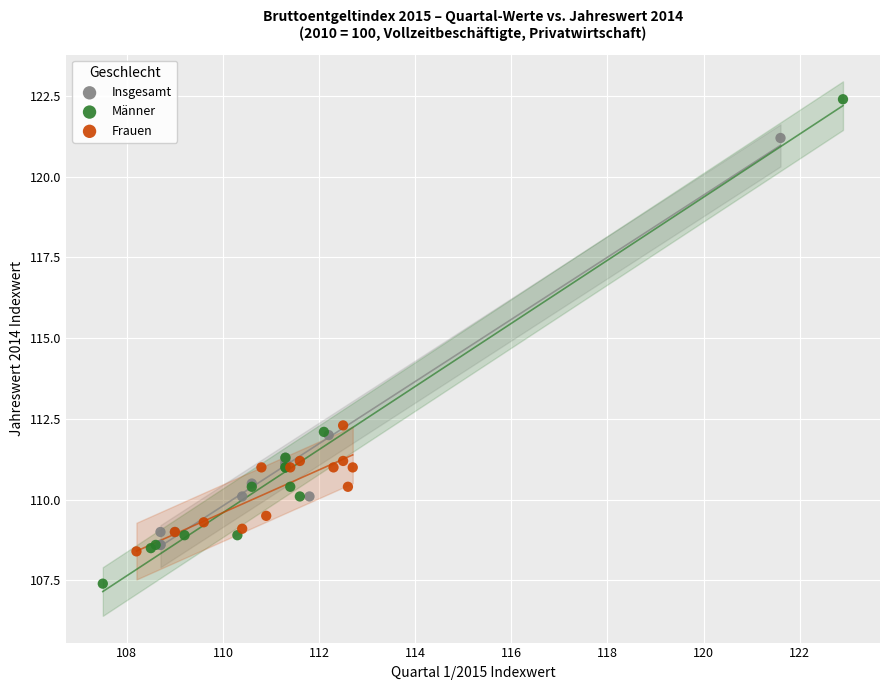

Which series reaches the maximum Y coordinate?

Männer